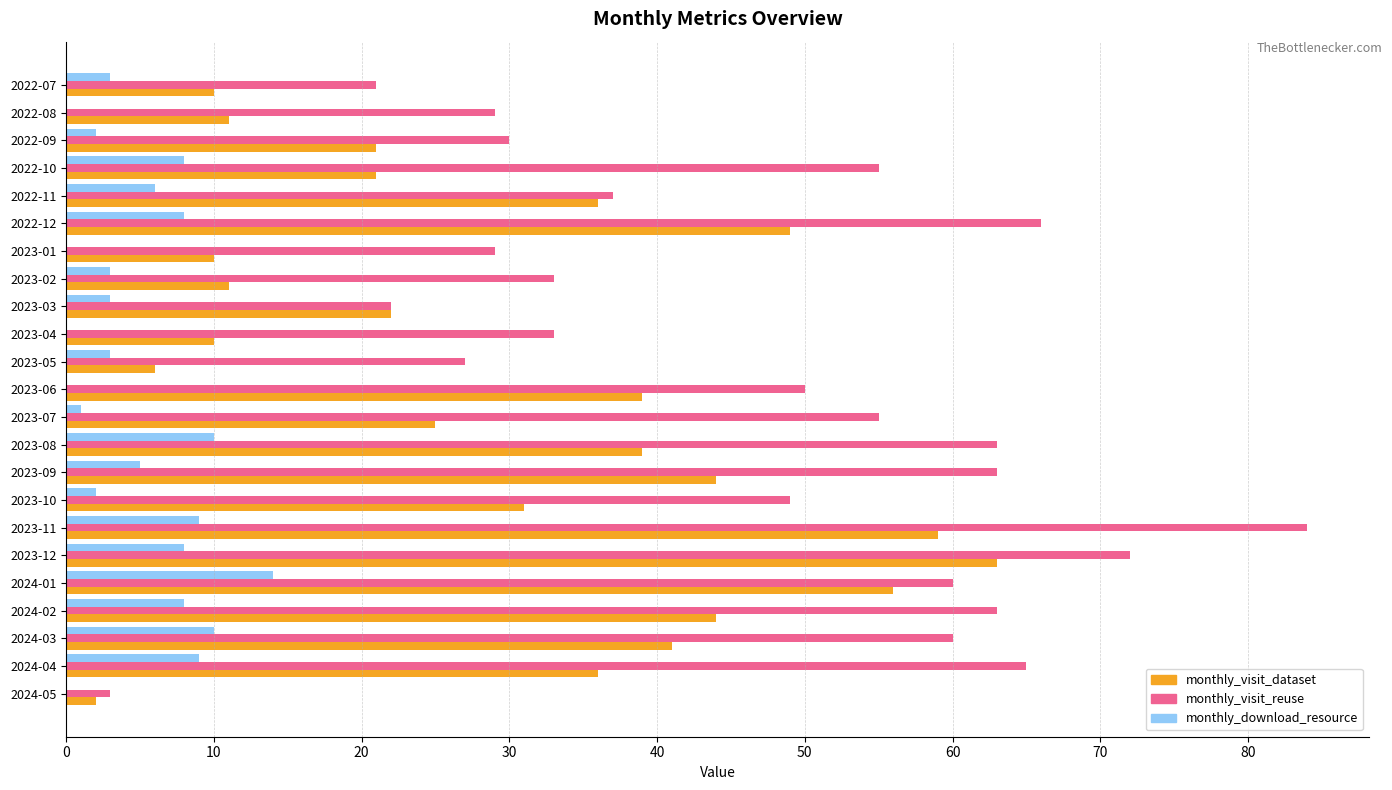

Where is monthly_visit_dataset nearest to the value 32?

2023-10